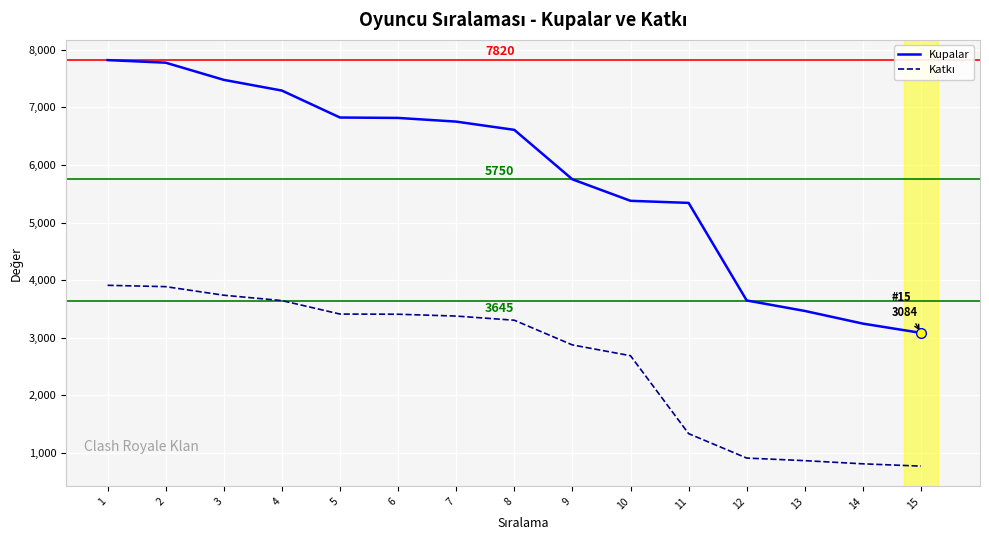

Which series has the largest range (max minus min)?

Kupalar